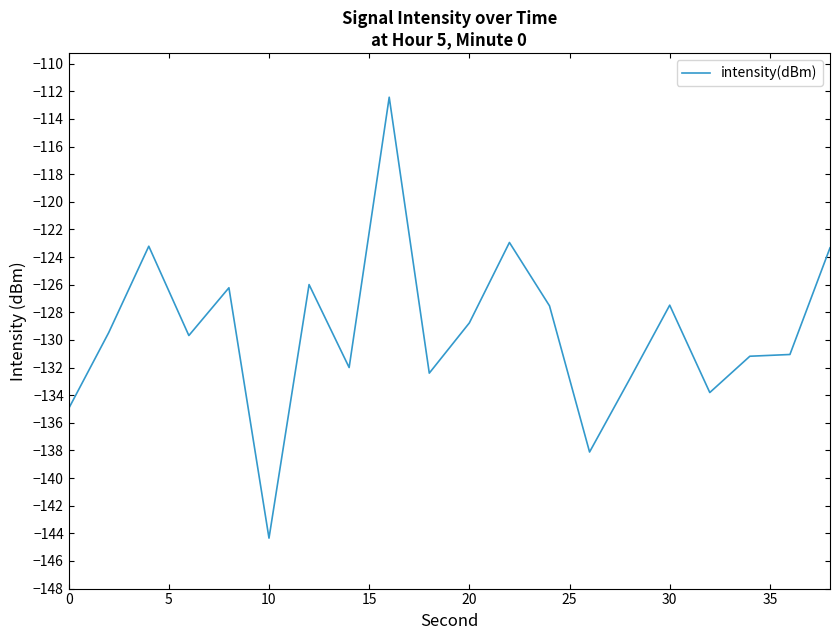

What is the difference between the maximum and minimum values?

31.9